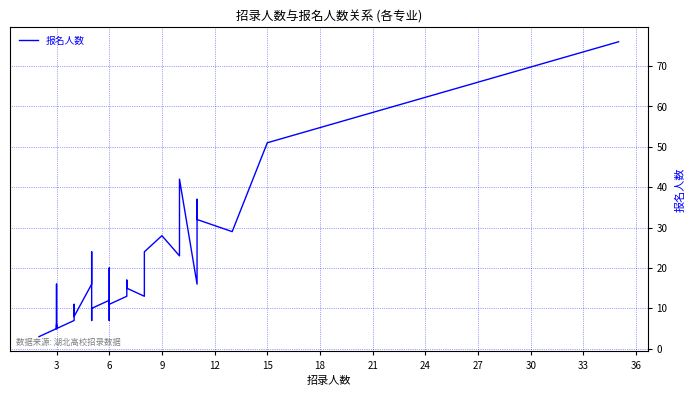

What is the value of the 8th point from the left?

5